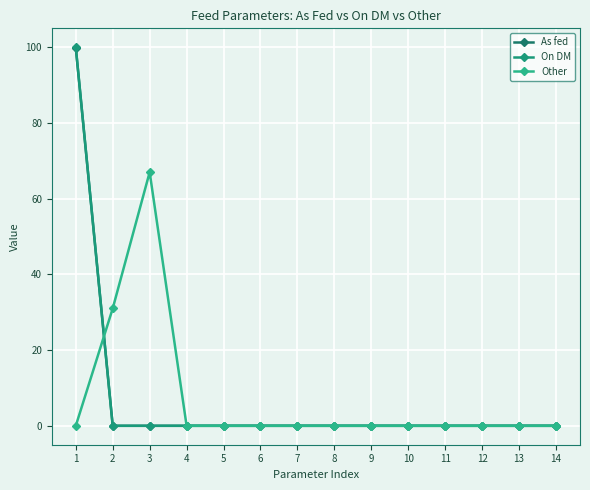

How many series are shown in this chart?

3